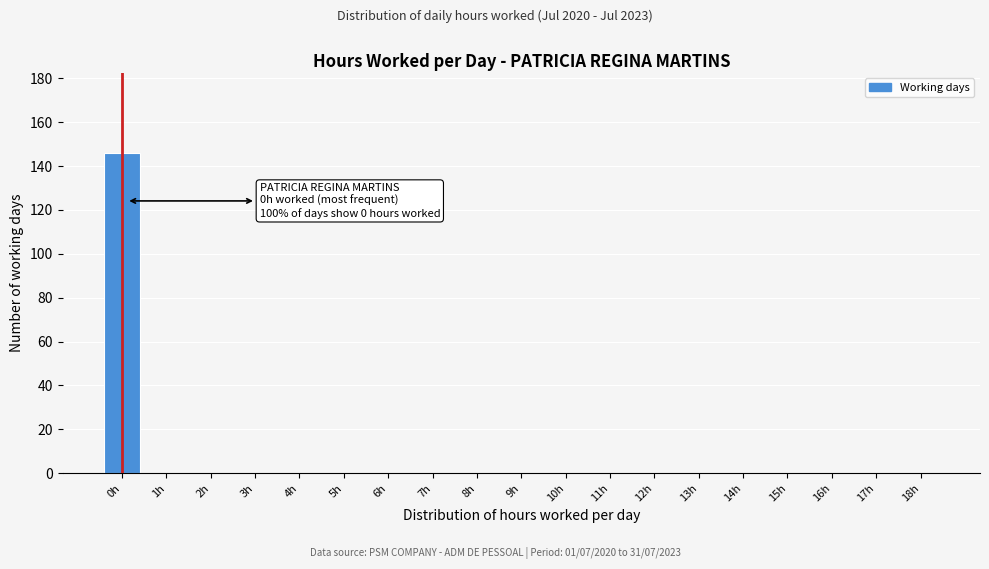

Reading left to right, transcribe all the data shown in this chart.

0h=146	1h=0	2h=0	3h=0	4h=0	5h=0	6h=0	7h=0	8h=0	9h=0	10h=0	11h=0	12h=0	13h=0	14h=0	15h=0	16h=0	17h=0	18h=0